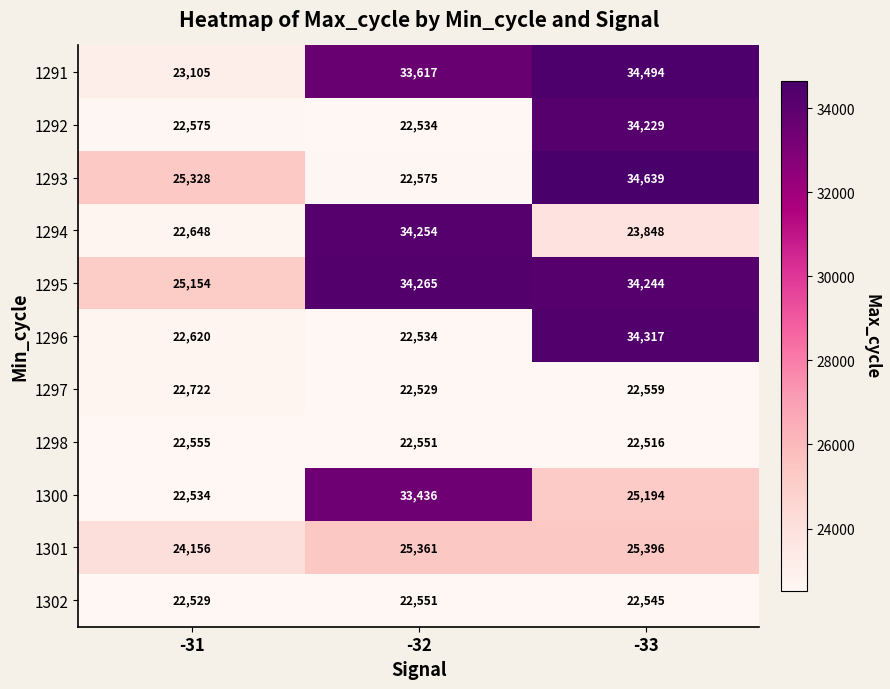

Rank the series at -33 from highest to lowest value.

1293, 1291, 1296, 1295, 1292, 1301, 1300, 1294, 1297, 1302, 1298